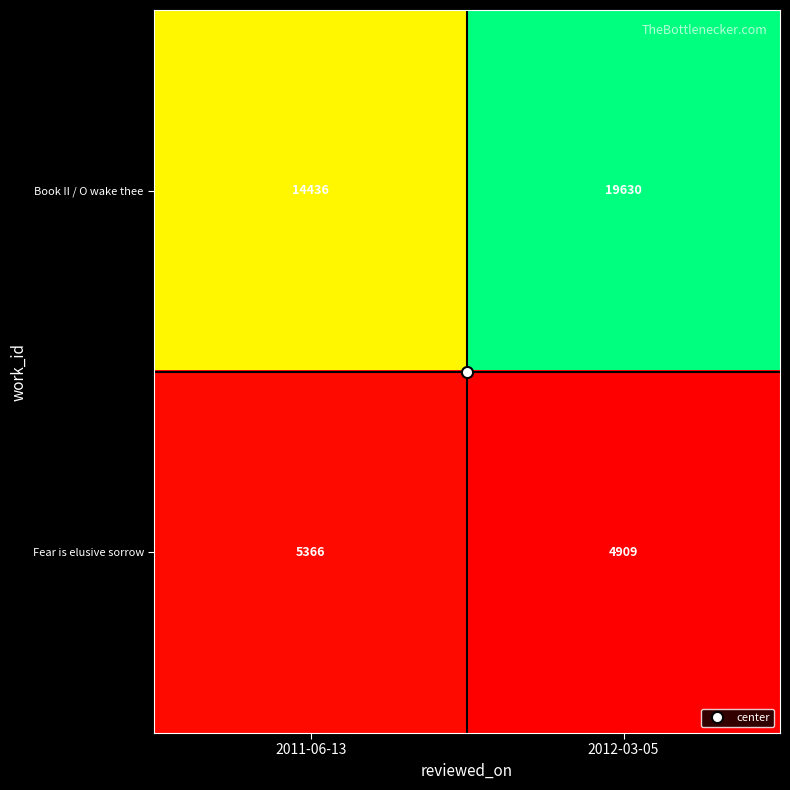

Between 2011-06-13 and 2012-03-05, which series saw the biggest shift?

Book II / O wake thee